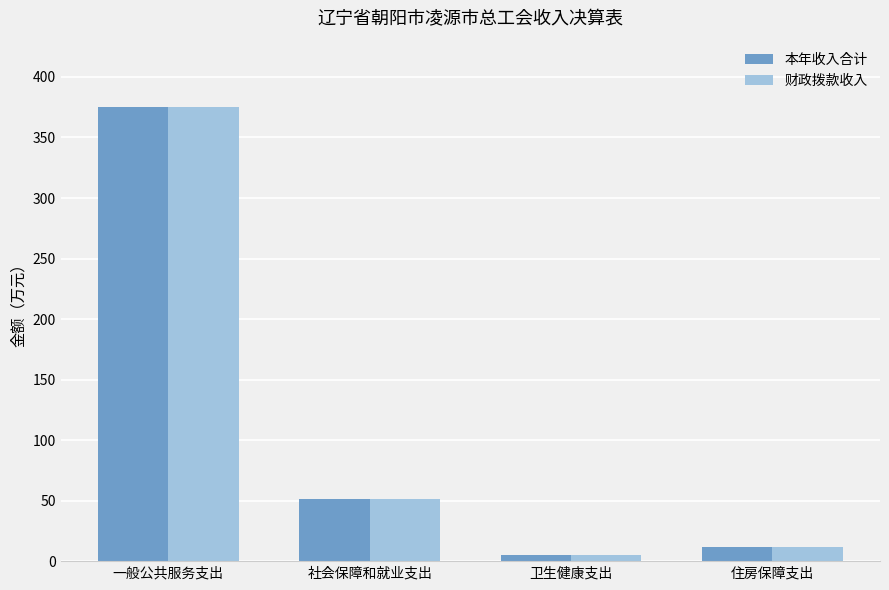

The value of 本年收入合计 at 一般公共服务支出 is 518.0. True or false?

False